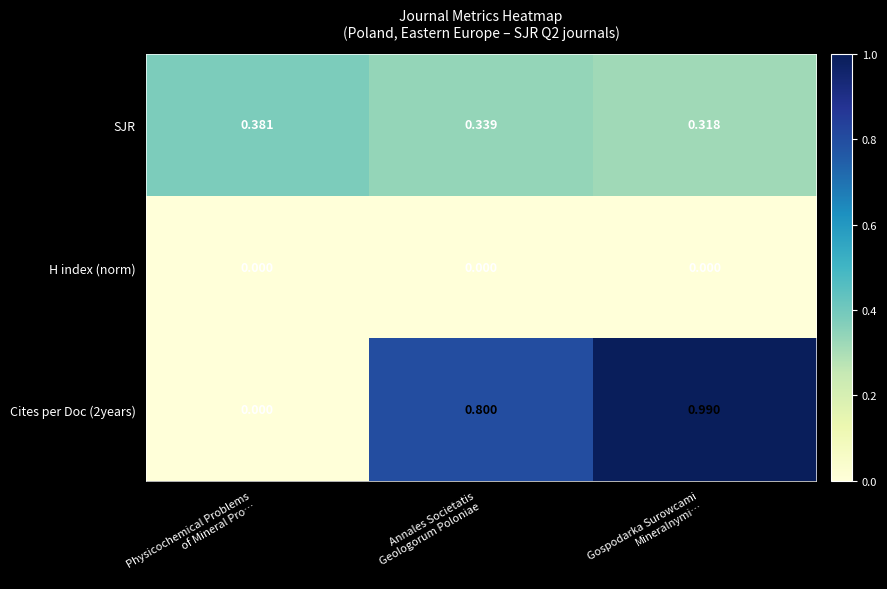

What is the spread (max minus min) of values at Annales Societatis
Geologorum Poloniae?

0.8